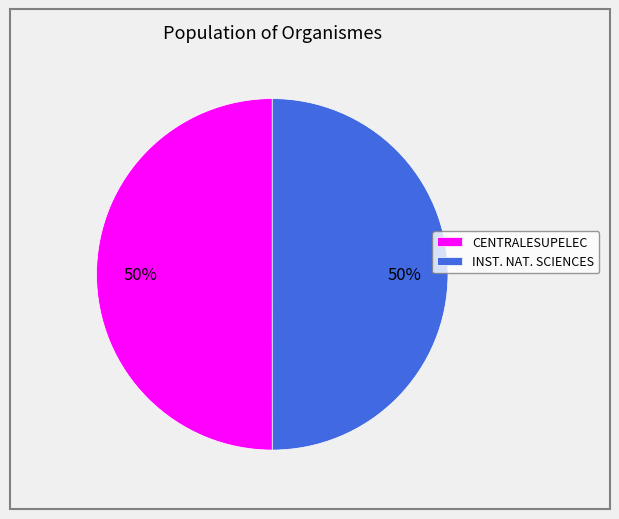

What is the ratio of the value at INST. NAT. SCIENCES to the value at CENTRALESUPELEC?

1.0